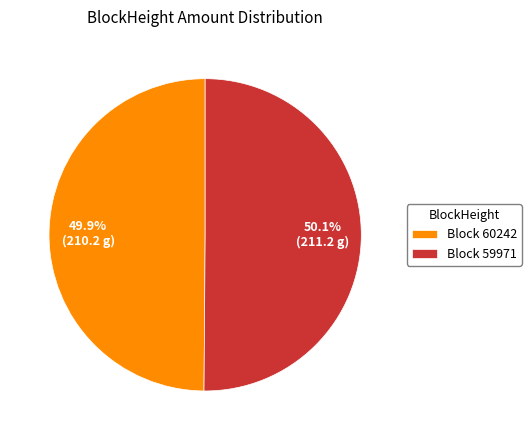

Approximately how many times larger is the value at Block 60242 compared to Block 59971?

1.0